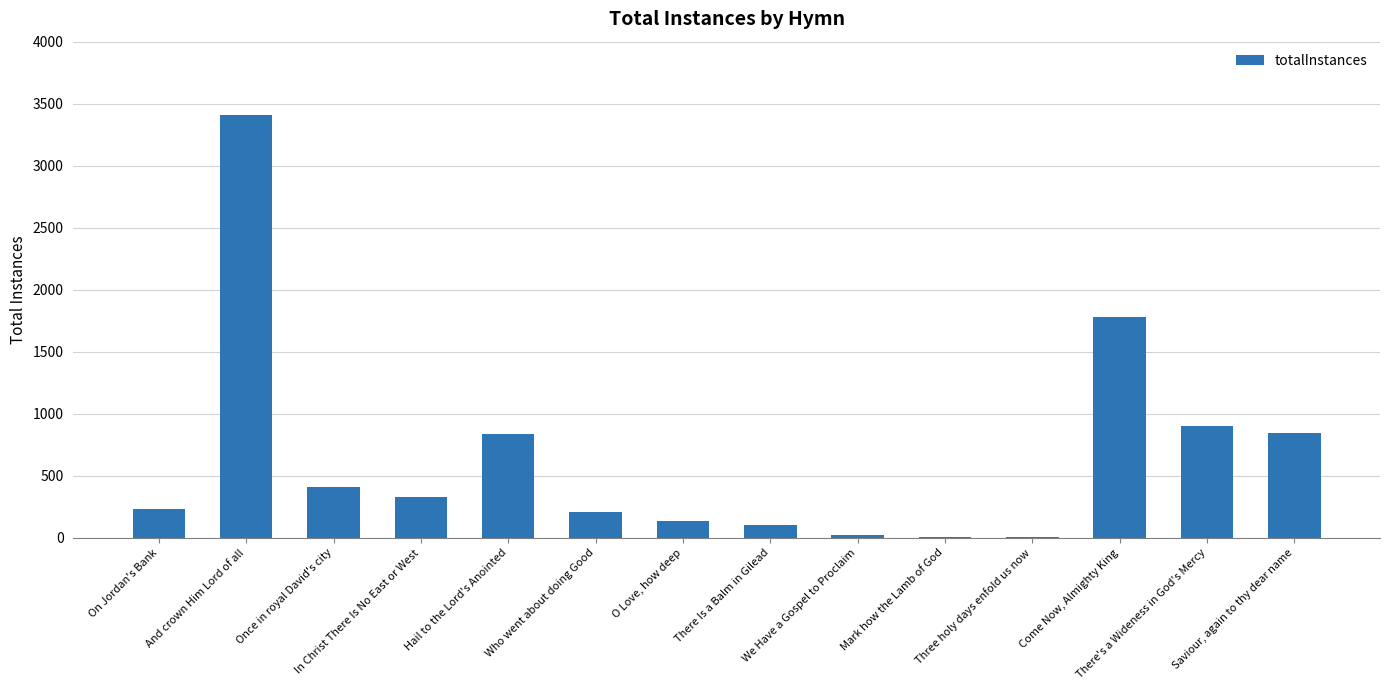

Approximately how many times larger is the value at There's a Wideness in God's Mercy compared to Who went about doing Good?

4.3